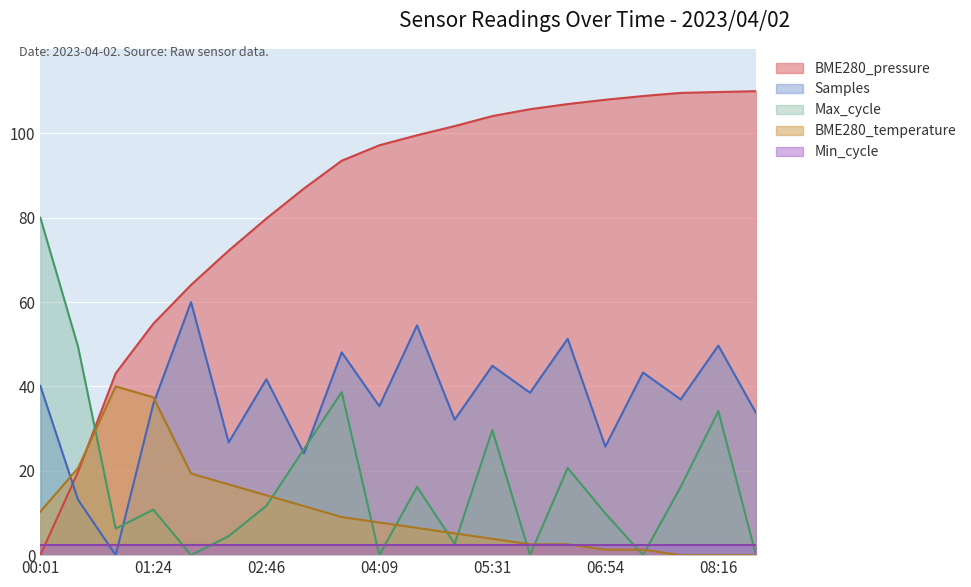

After their last crossing, which series has the higher values: BME280_temperature or Max_cycle?

Max_cycle